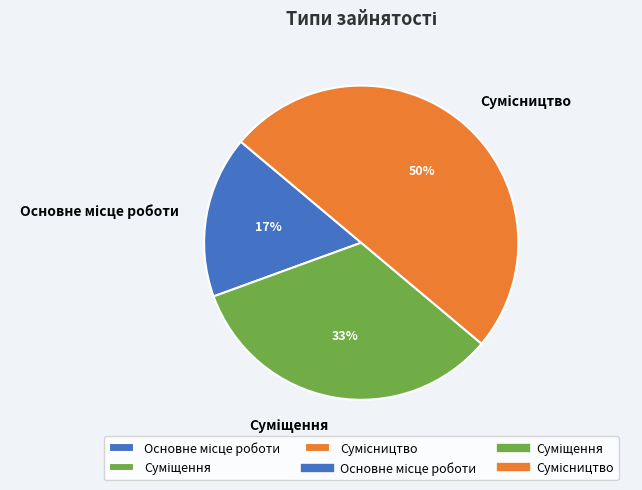

To the nearest percent, what is the difference between the largest and smallest slice percentages?

33%